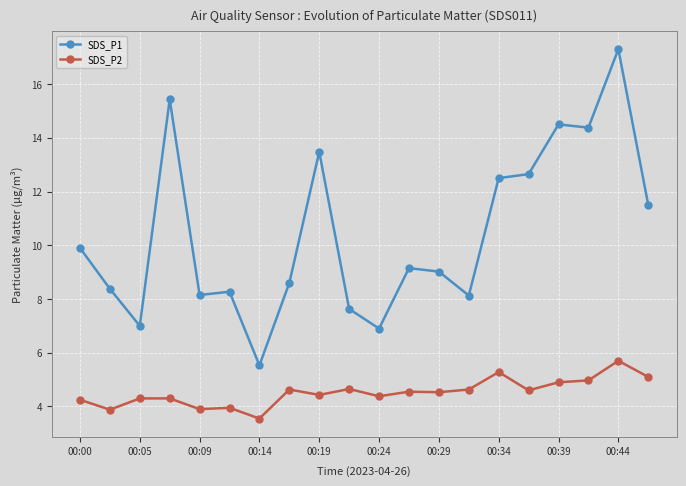

What is the difference between the maximum and minimum values in the SDS_P1 series?

11.8